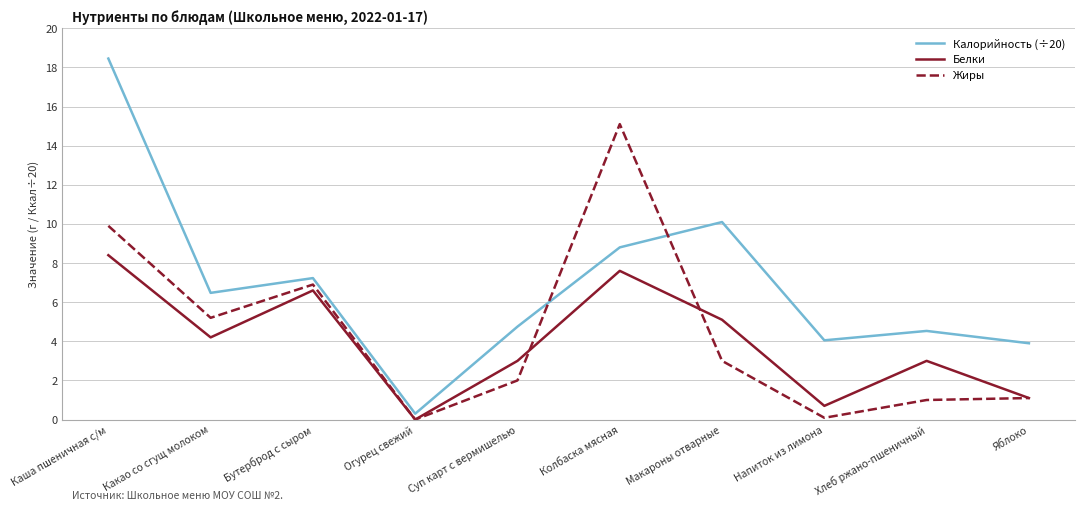

What is the difference between the Белки values at Макароны отварные and Какао со сгущ молоком?

0.9